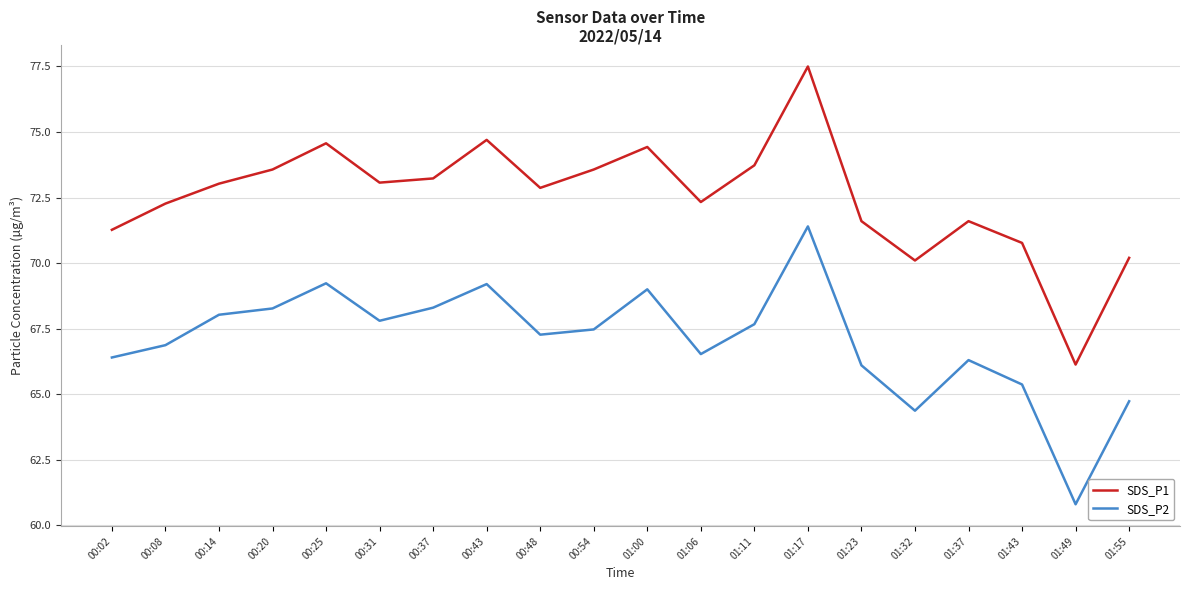

Does the chart display data point markers on the line(s)?

No